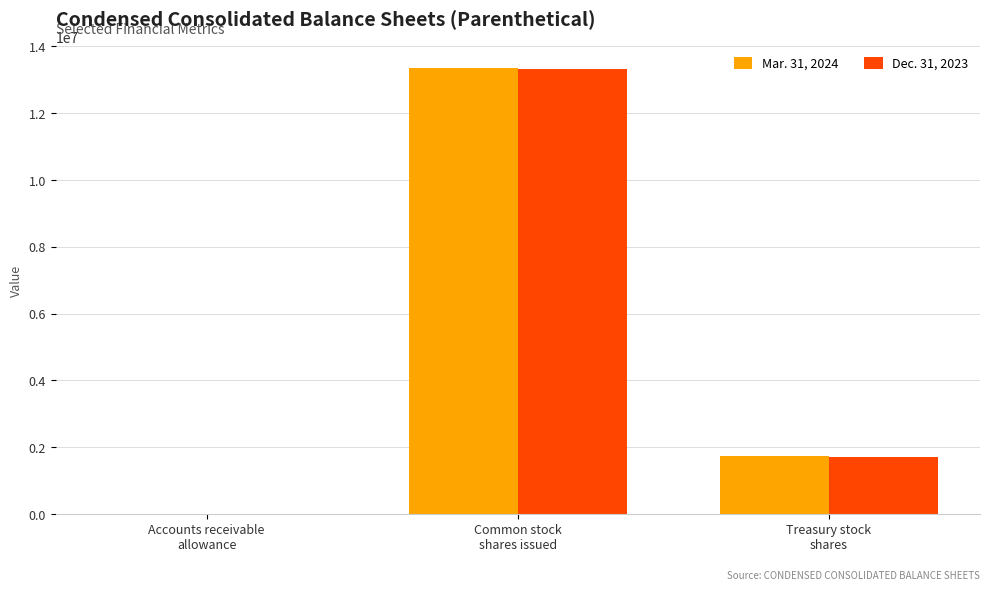

Reading right to left, extract all data points from this chart.

Mar. 31, 2024: 1723341	13345012	436
Dec. 31, 2023: 1714119	13312568	528